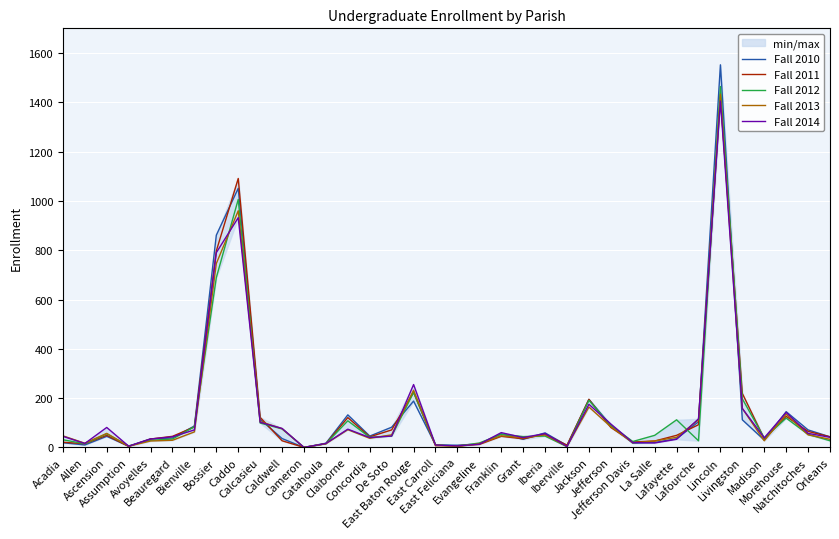

At which category is the sum across all series the highest?

Lincoln